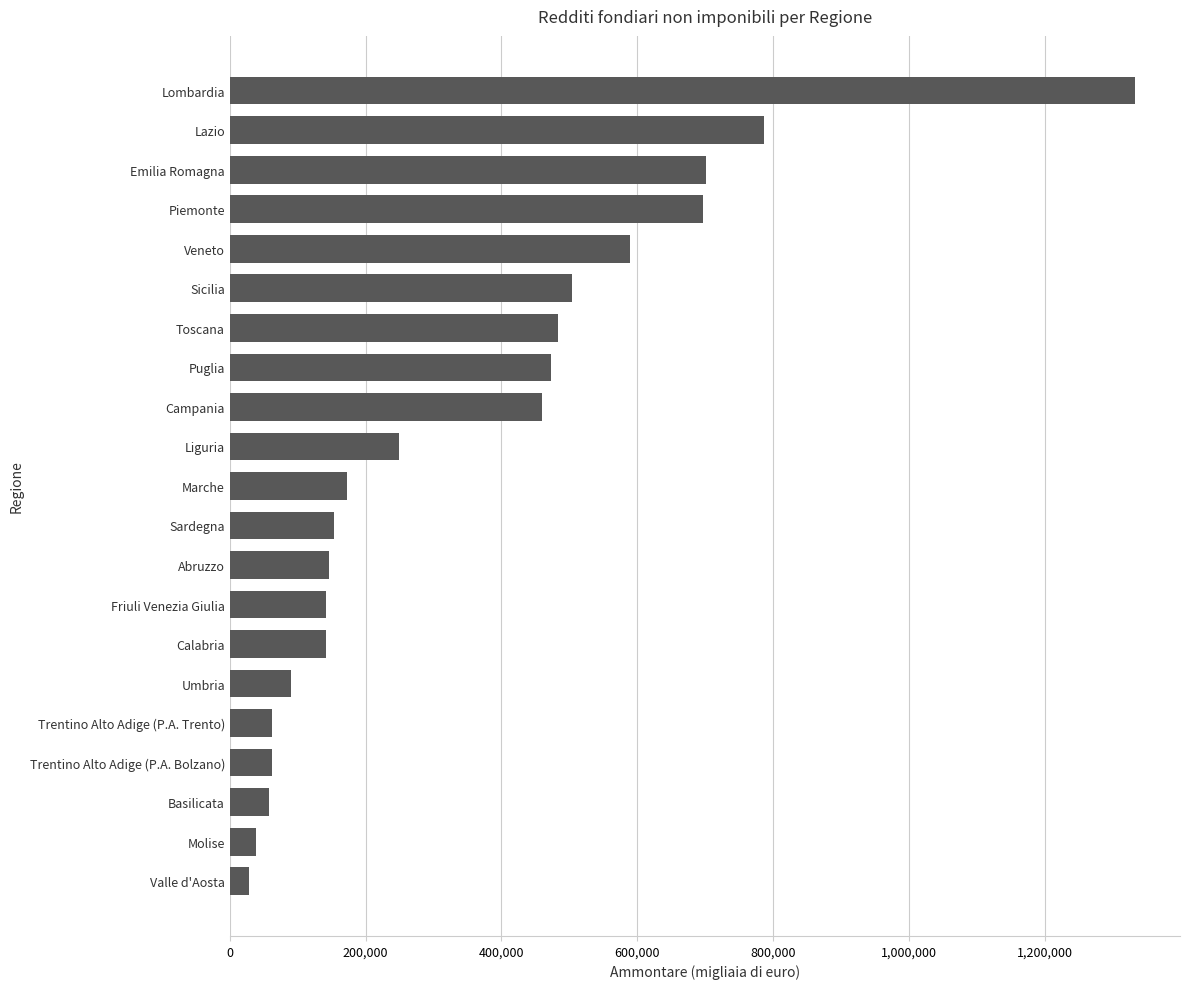

What is the change in value from Basilicata to Toscana?

+426497